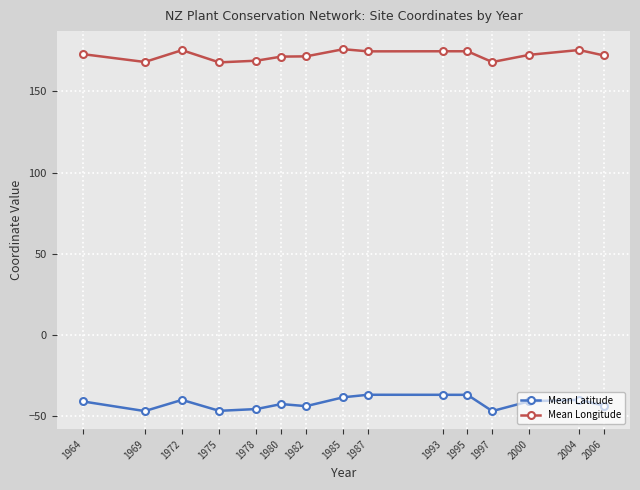

What is the sum of the Mean Latitude values at 1972 and 1975?

-86.8